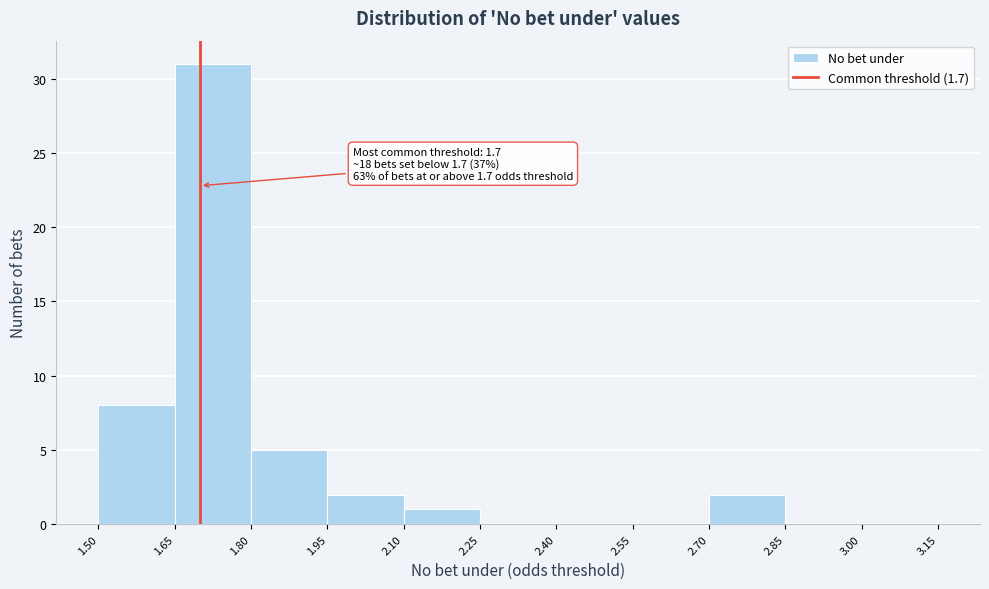

Which range on the x-axis has the tallest bar?

1.65 to 1.80